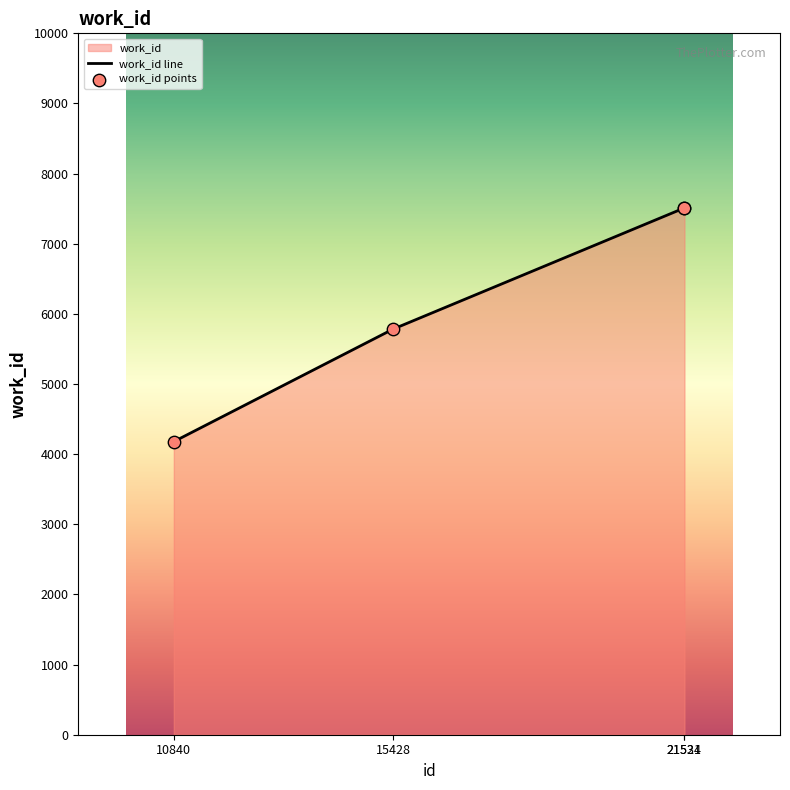

Between 21524 and 21531, which is larger?

21531